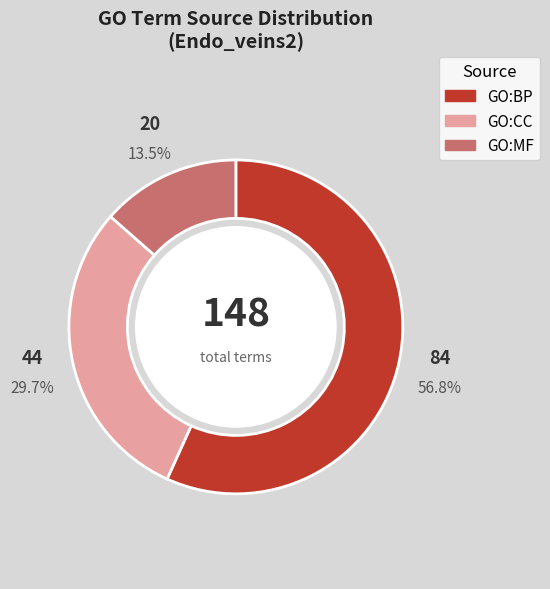

Which slice is the smallest?

GO:MF